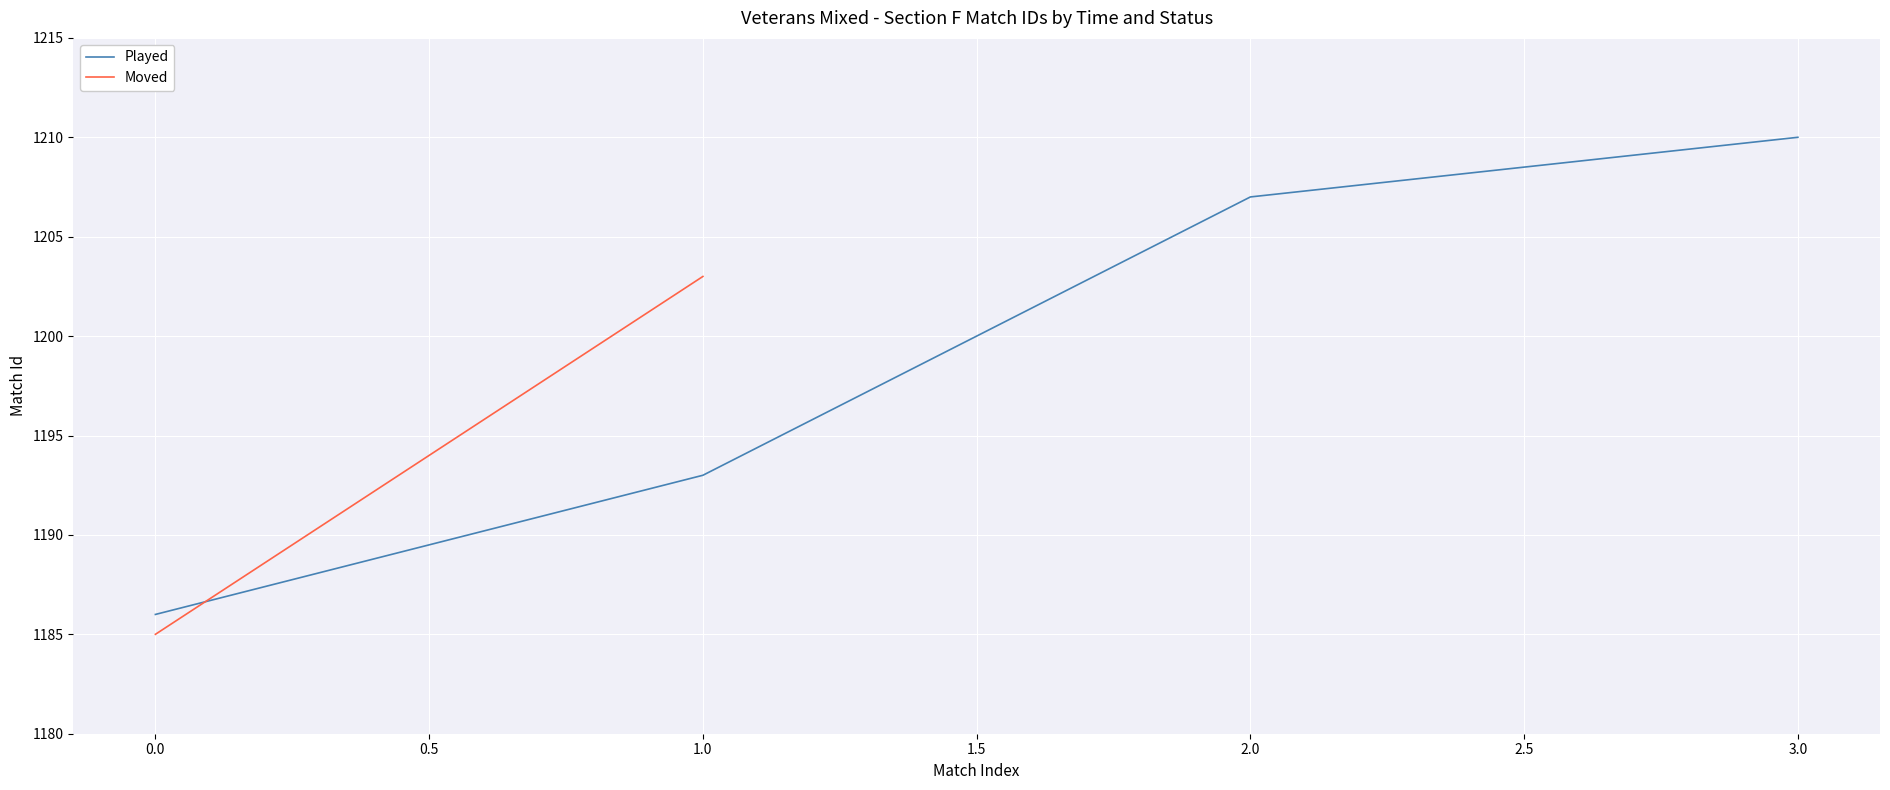

What is the minimum value for Played?

1186